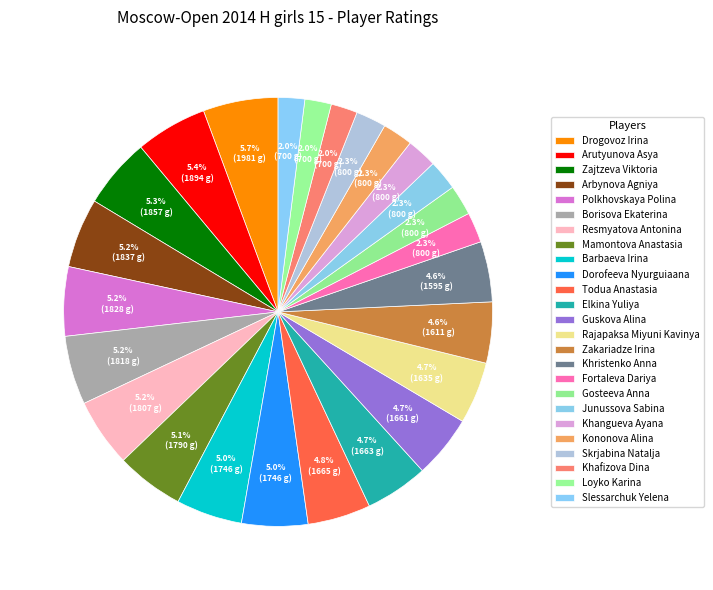

The Zajtzeva Viktoria slice represents 5% of the pie. True or false?

True